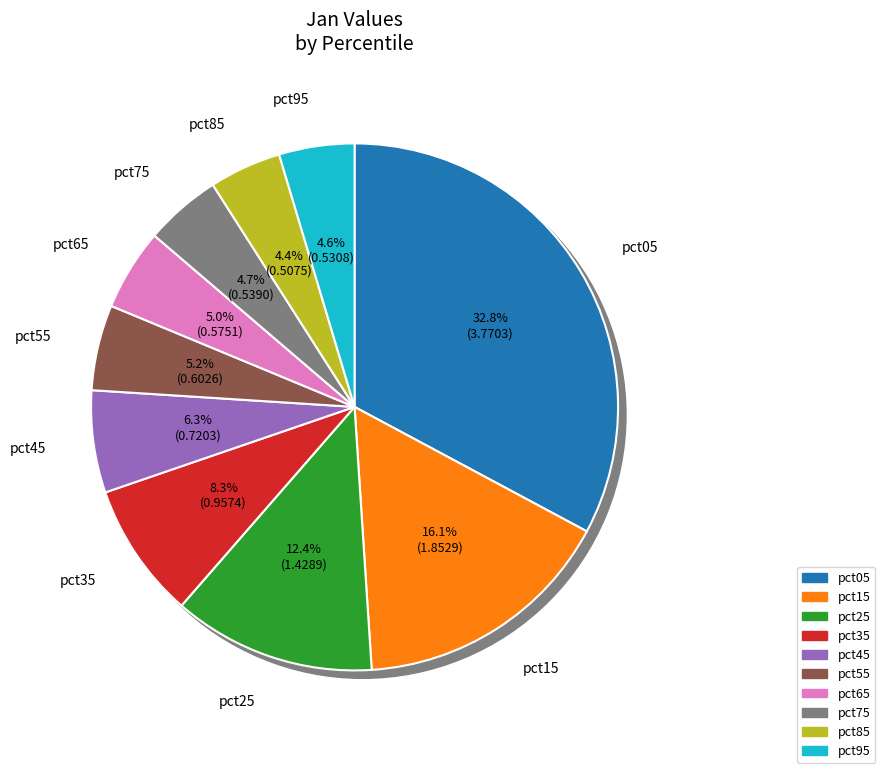

Which category has the smallest portion of the pie?

pct85